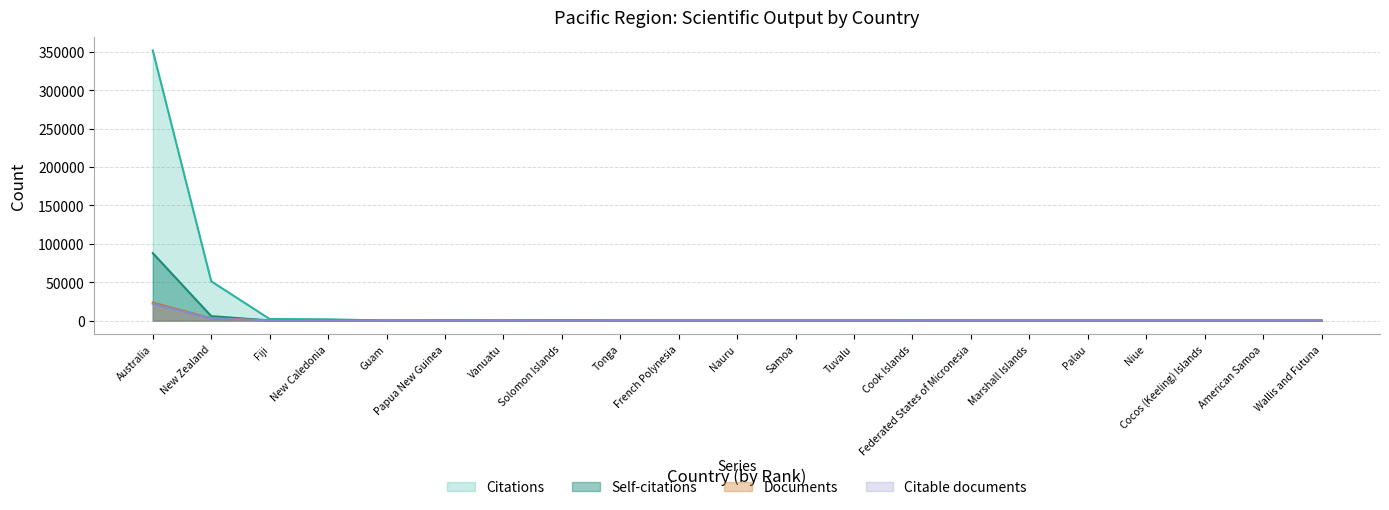

Reading left to right, transcribe all the data shown in this chart.

Citations: 351580	51152	2078	1667	59	440	244	641	167	85	90	32	86	268	117	54	79	5	25	2	15
Self-citations: 87835	5820	211	159	2	25	16	40	7	12	0	1	1	1	1	0	4	0	0	0	0
Documents: 23473	3047	156	39	39	30	27	24	12	12	8	6	5	5	4	3	3	1	1	1	1
Citable documents: 21959	2890	150	39	31	30	24	24	12	12	4	6	5	5	4	3	3	1	1	1	1